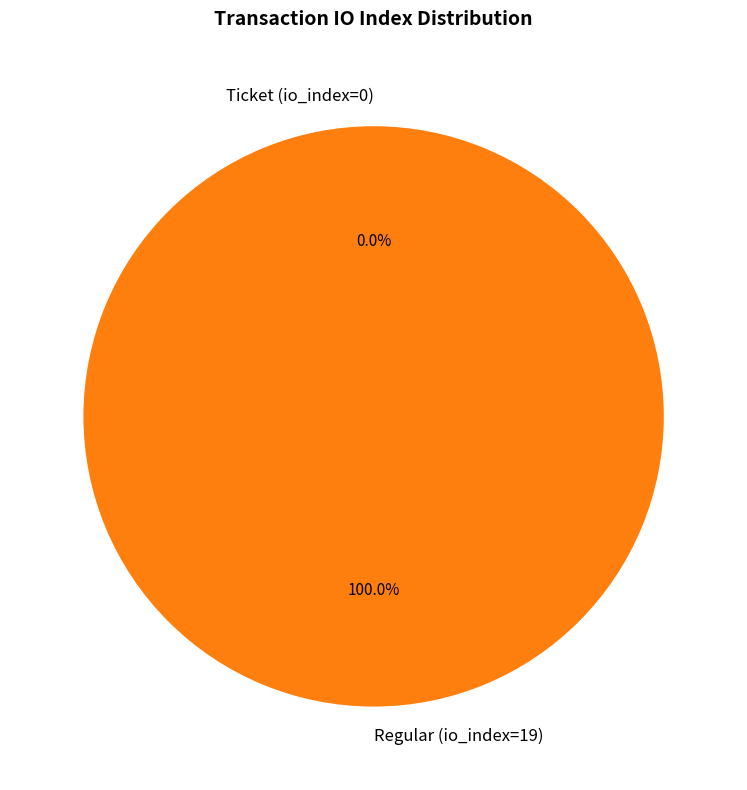

What is the largest slice in the pie chart?

Regular (io_index=19)